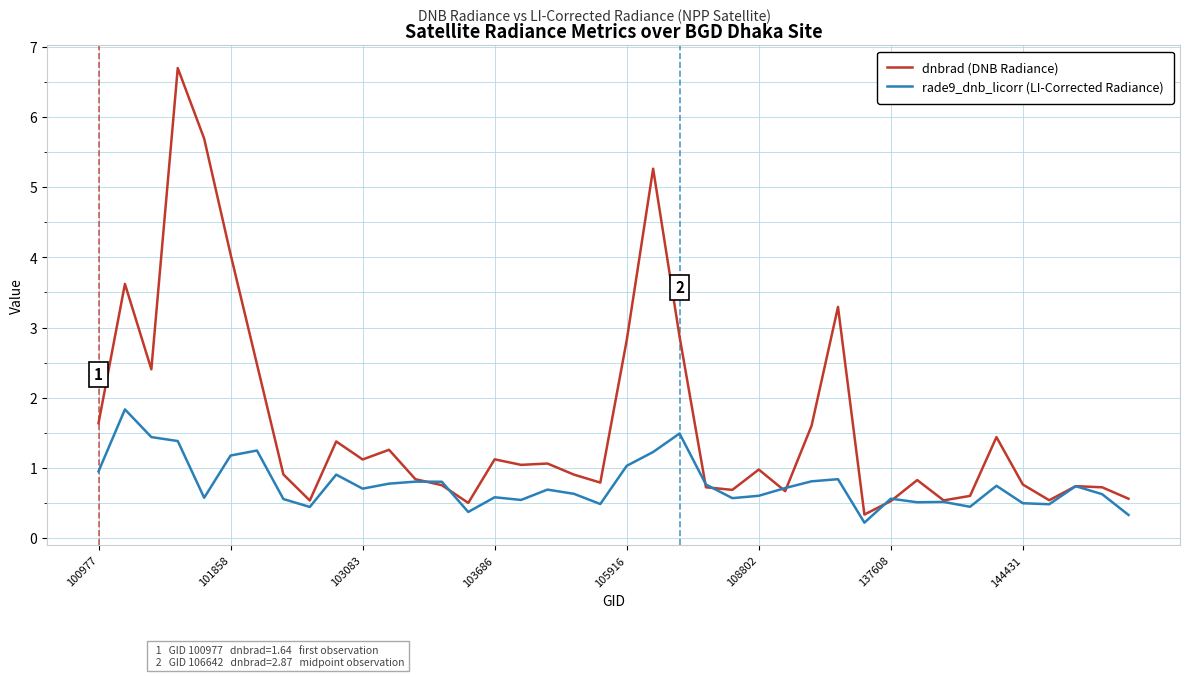

Which series has the largest total across all categories?

dnbrad (DNB Radiance)